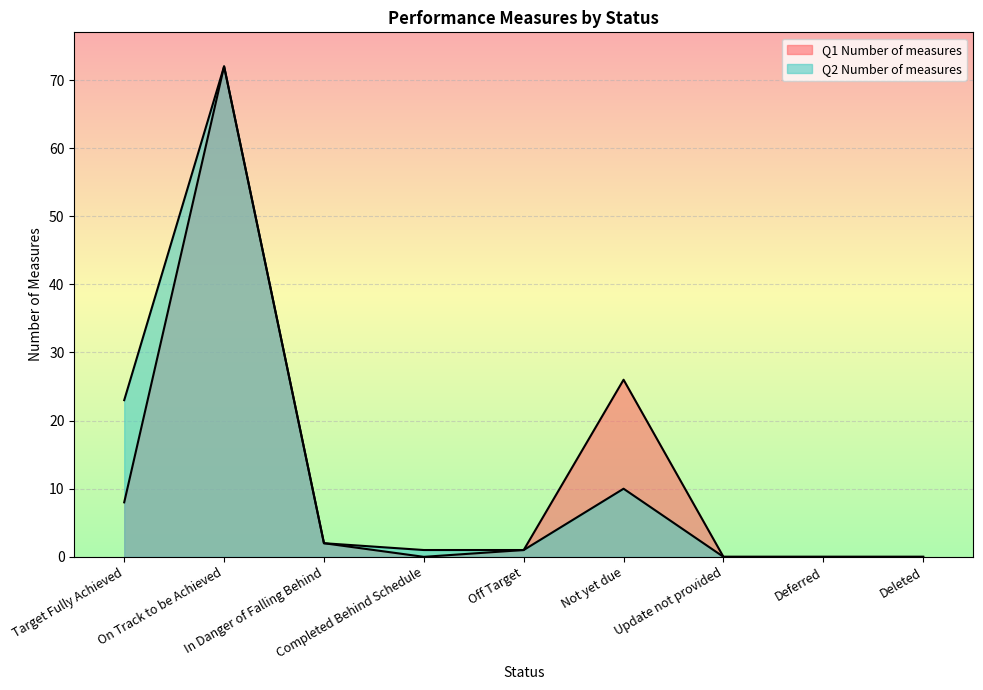

Which series has the widest spread of values?

Q1 Number of measures